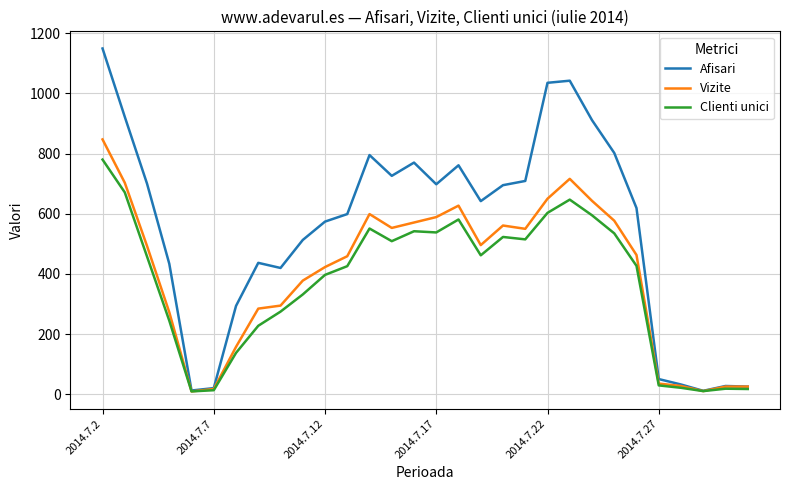

What is the highest value of the Clienti unici series?

780